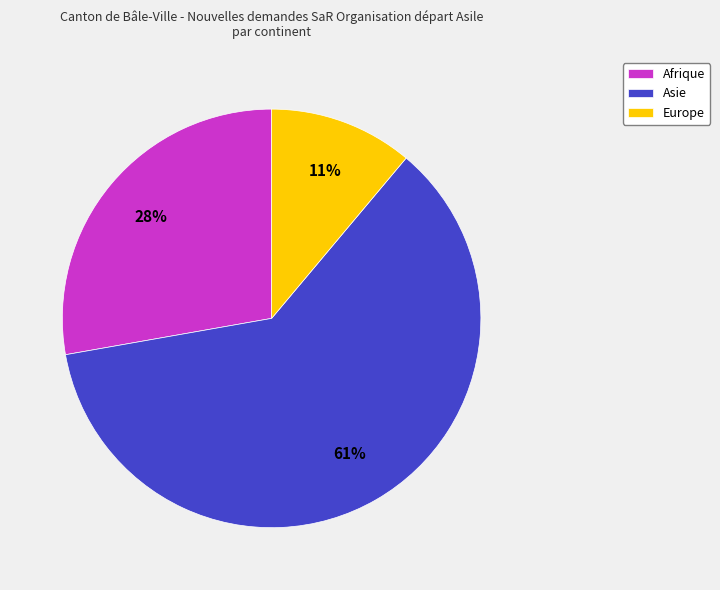

Which slice is the largest?

Asie